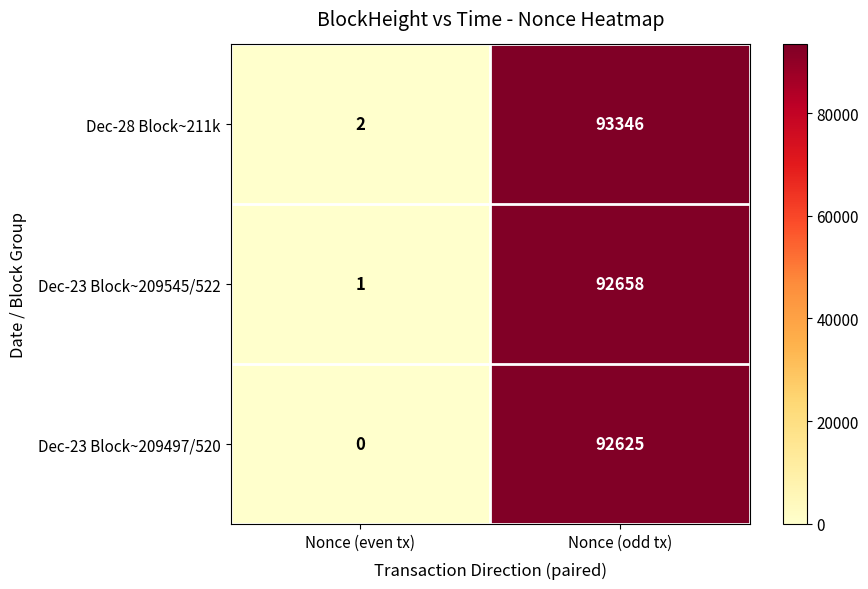

At Nonce (odd tx), list the series in order from largest to smallest.

Dec-28 Block~211k, Dec-23 Block~209545/522, Dec-23 Block~209497/520